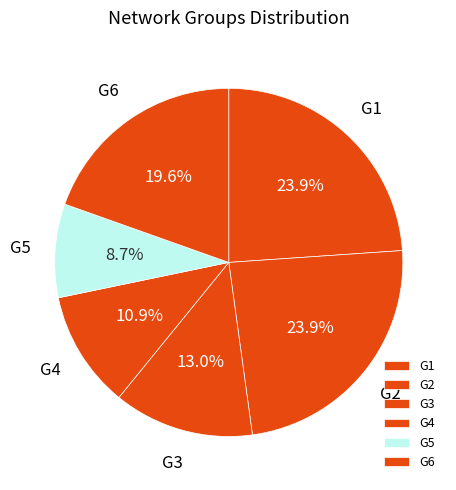

What percentage is the G2 slice, to the nearest percent?

24%